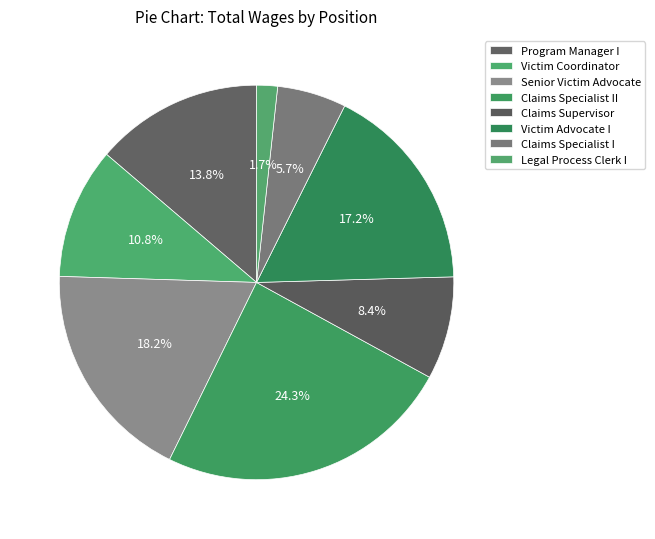

Is there a majority slice in this chart?

No